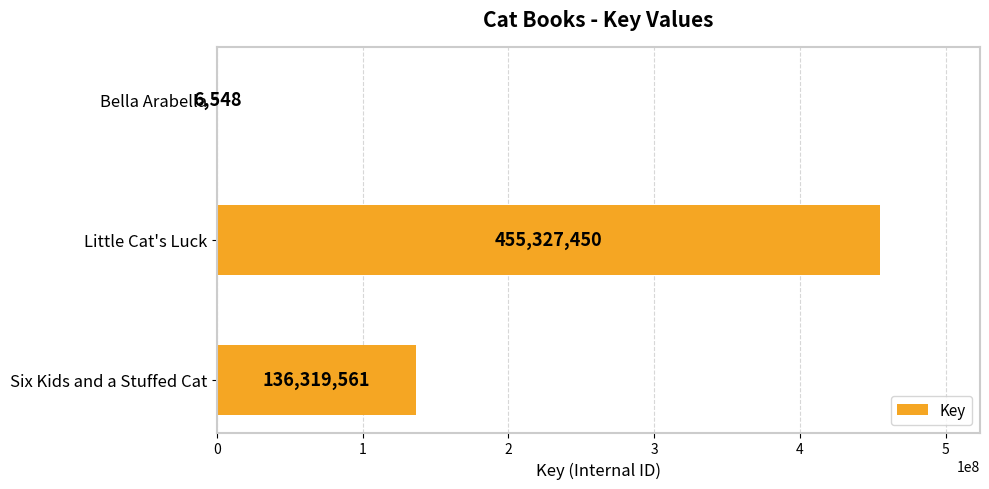

What is the sum of all values?

591653559